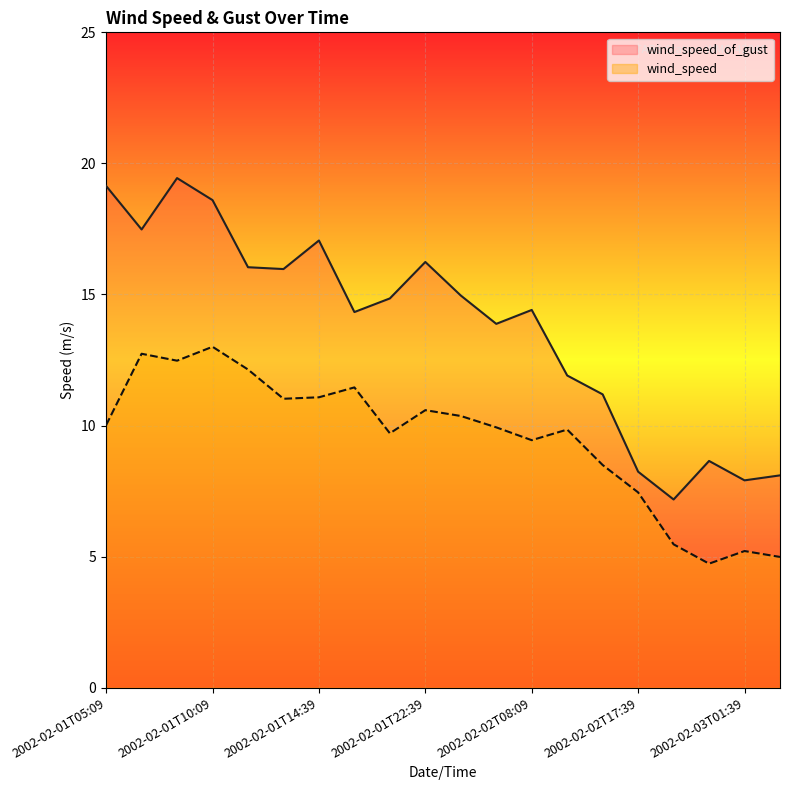

What value does the wind_speed_of_gust series have at 2002-02-03T01:39?

7.9